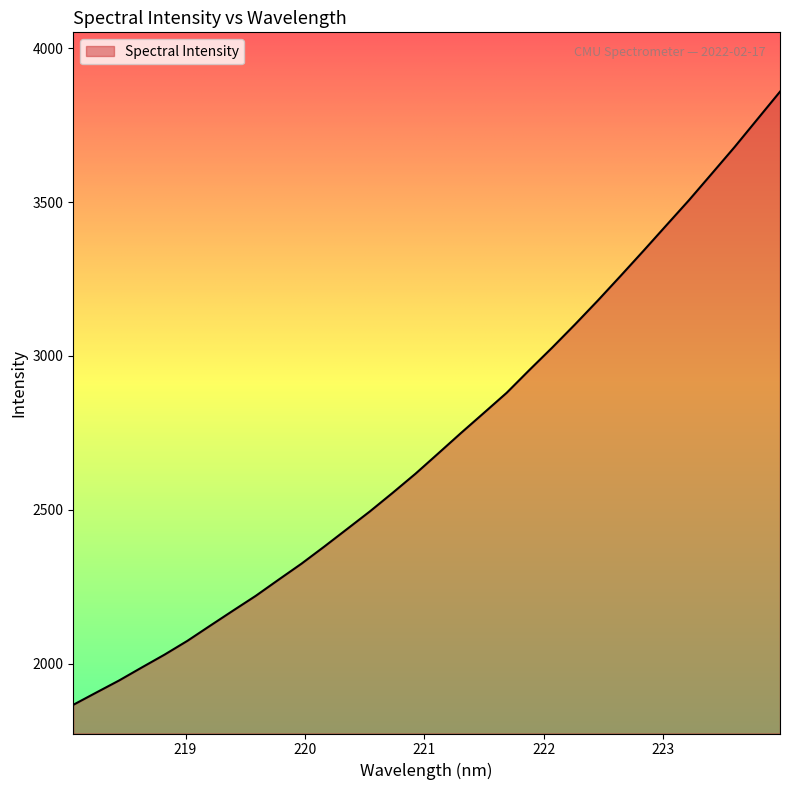

What is the greatest value displayed?

3859.4